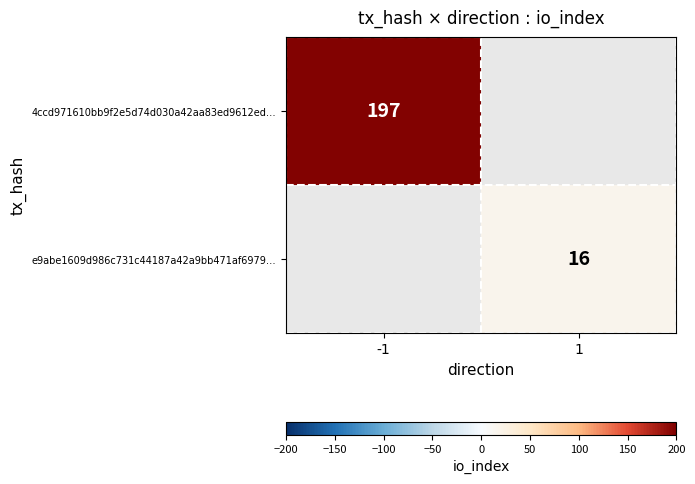

The value of 4ccd971610bb9f2e5d74d030a42aa83ed9612ed… at -1 is 197. True or false?

True